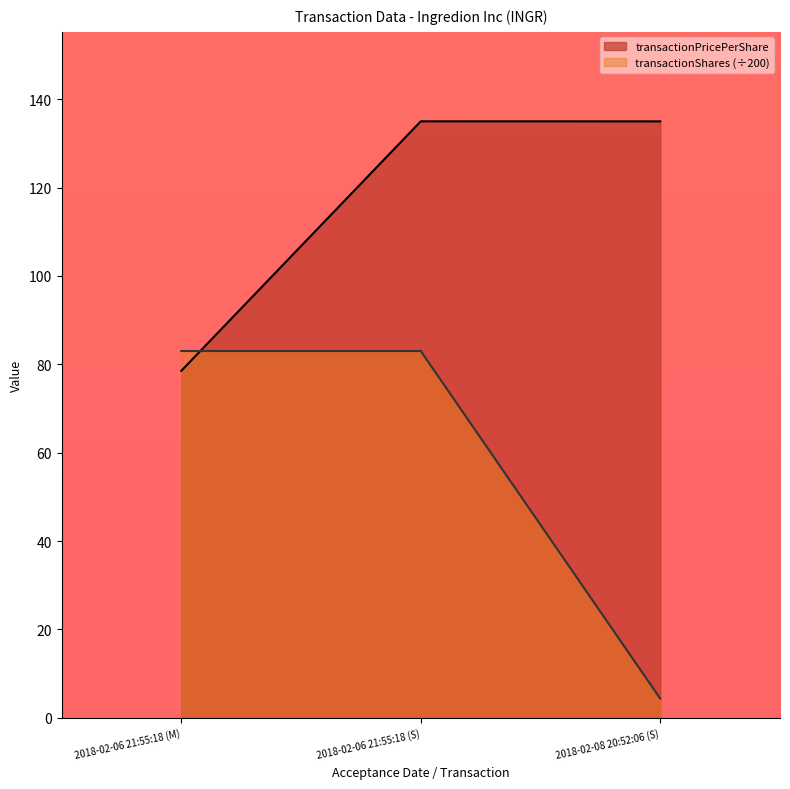

List the series in order of their peak value, highest first.

transactionPricePerShare, transactionShares (÷200)